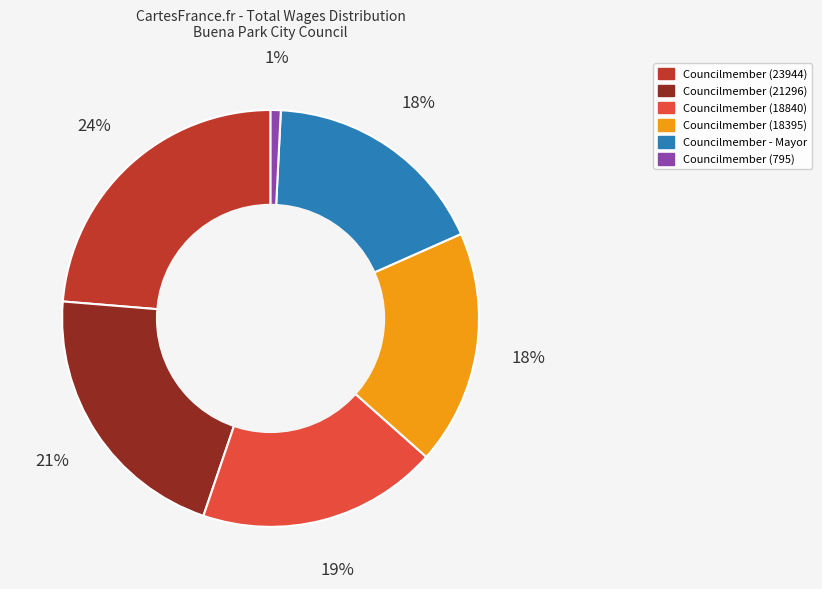

Combined, do Councilmember - Mayor and Councilmember (795) account for over 50%?

No